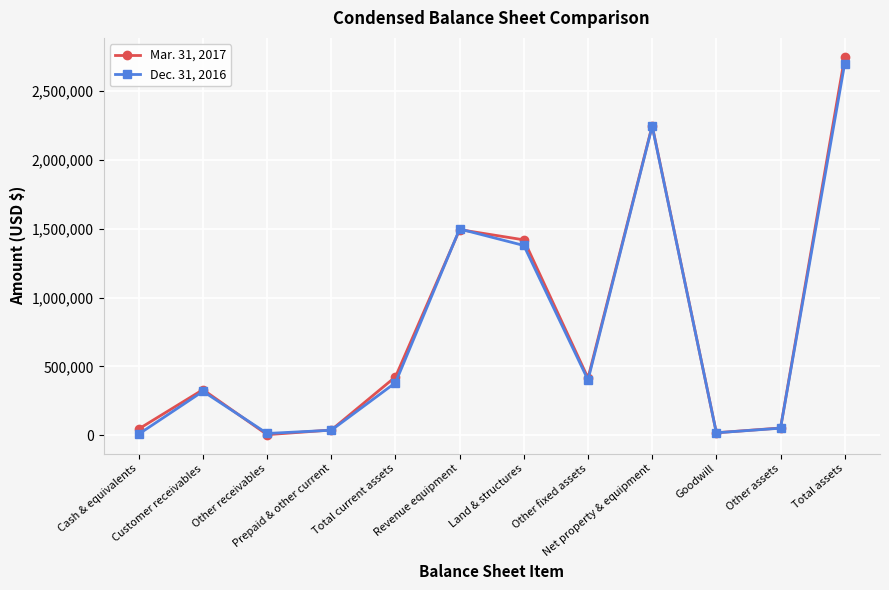

List the series in order of their peak value, lowest first.

Dec. 31, 2016, Mar. 31, 2017